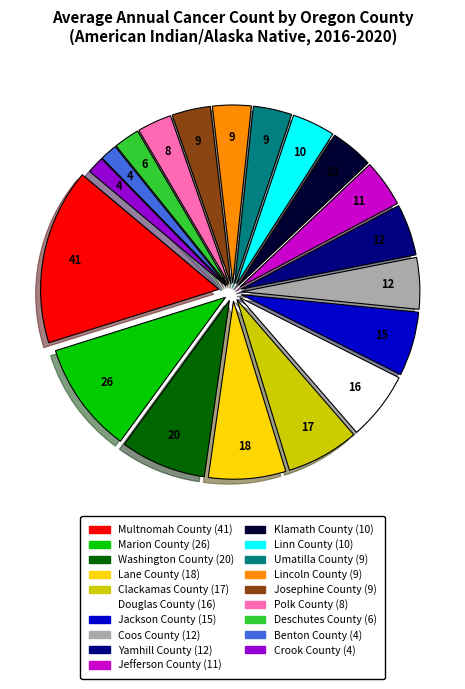

Combined, do Yamhill County and Linn County account for over 50%?

No